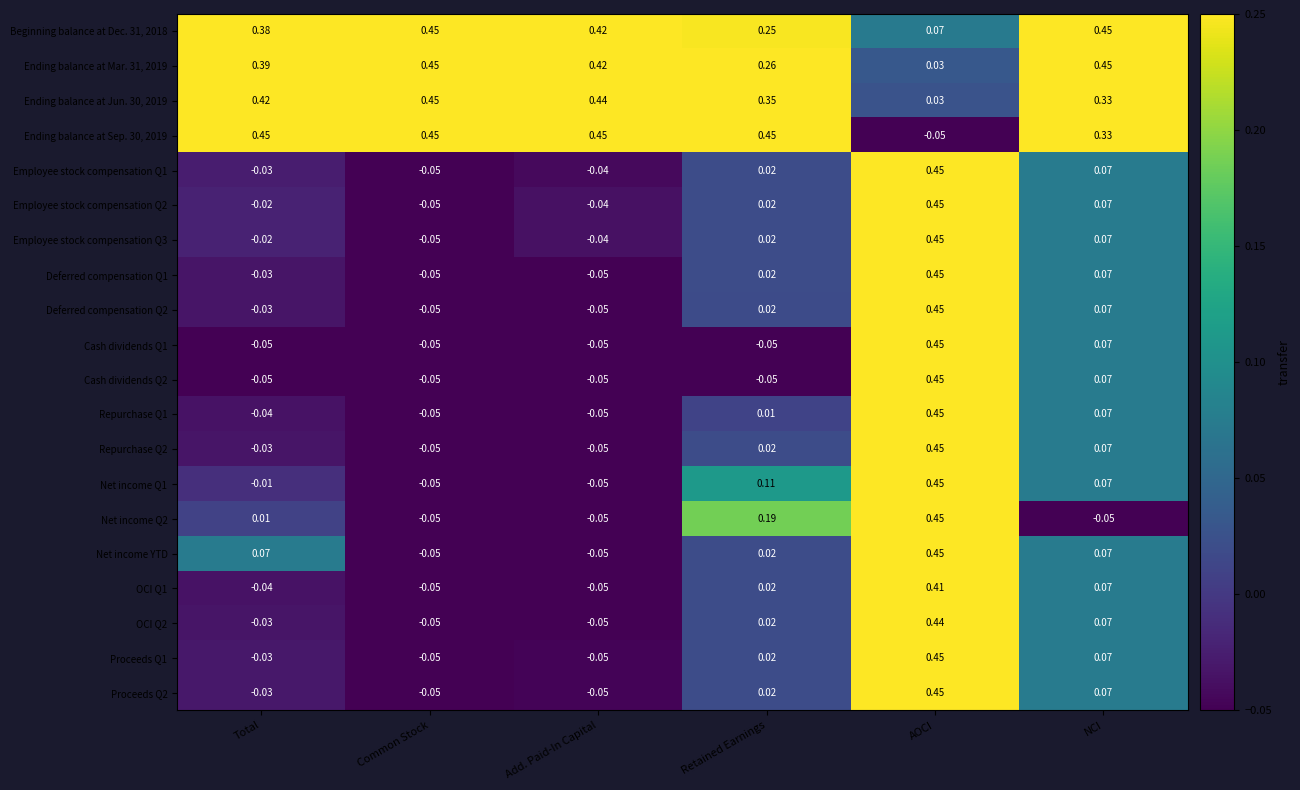

At which label is Repurchase Q2 closest to 0?

Retained Earnings